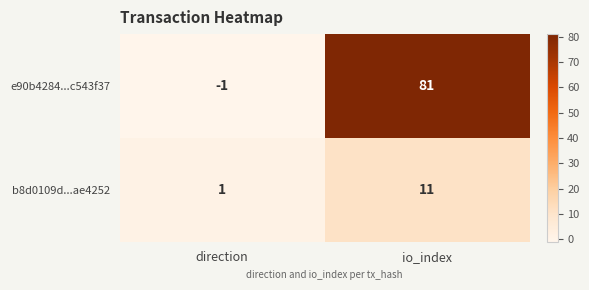

What is the difference between the e90b4284...c543f37 values at io_index and direction?

82